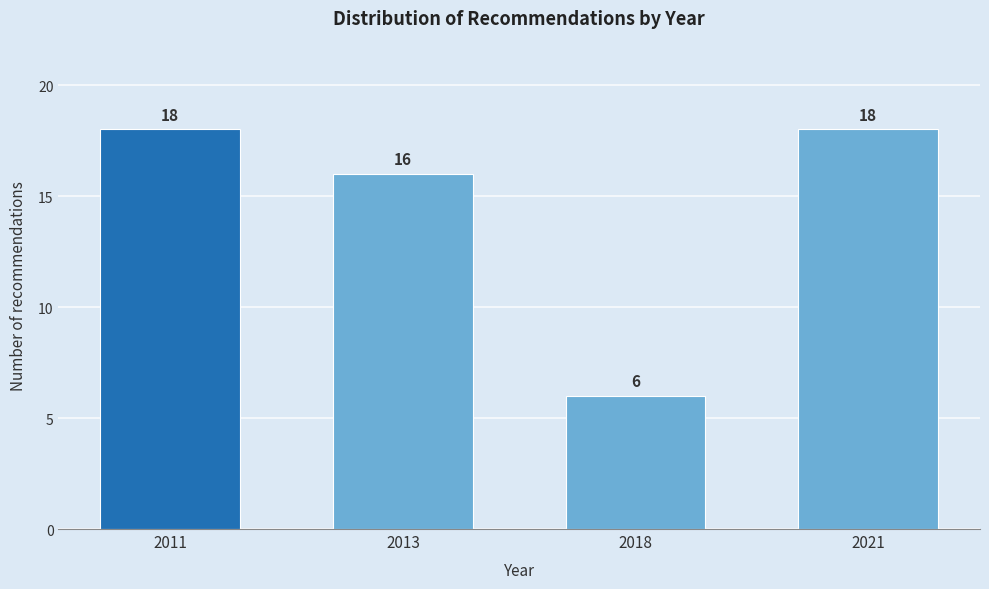

Reading left to right, list all the values displayed in this chart.

2011=18	2013=16	2018=6	2021=18